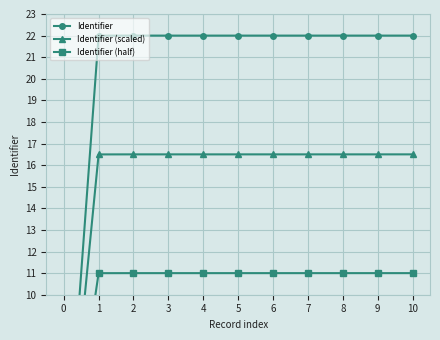

Which category has the highest value in the Identifier (scaled) series?

10